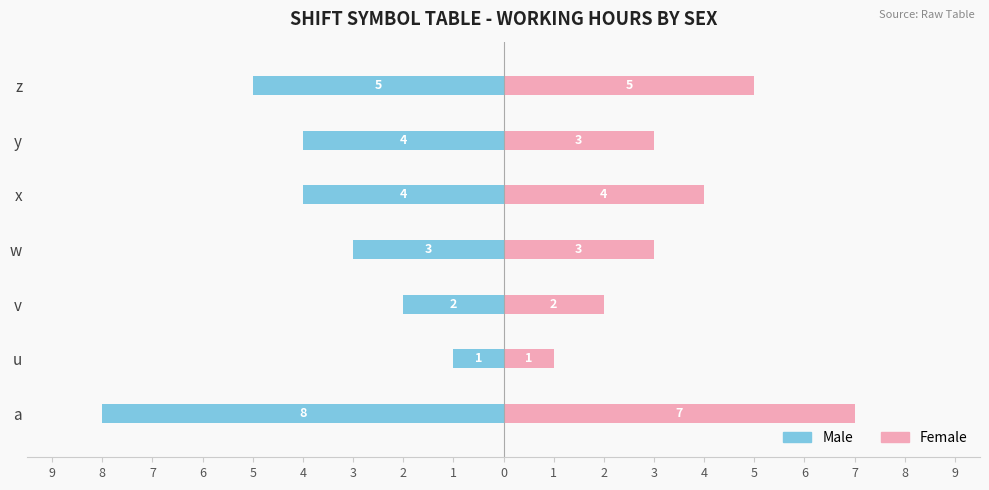

How many values in the Female series exceed 3?

3